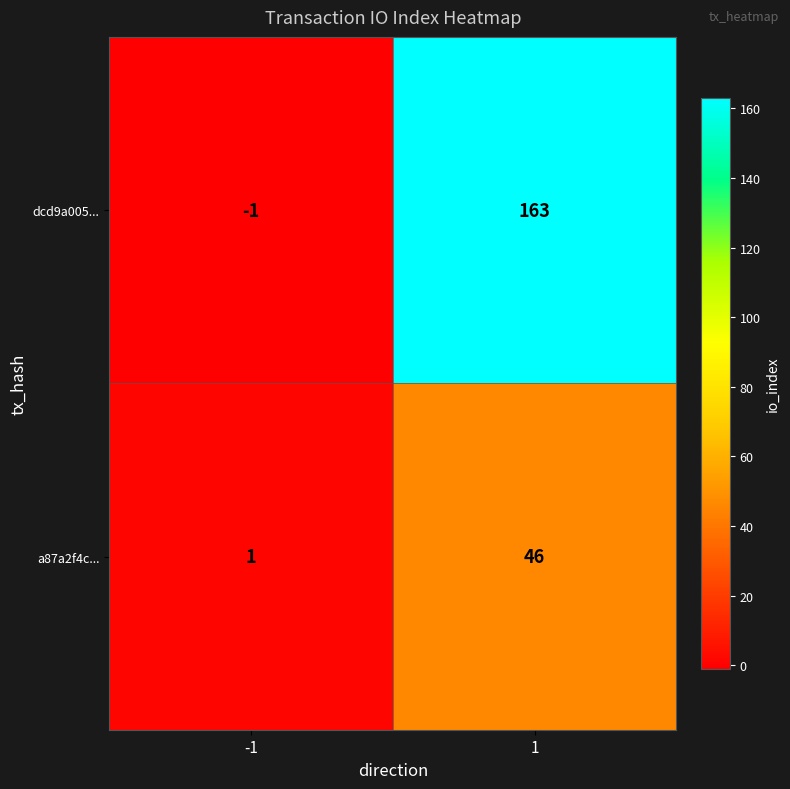

What is the maximum value shown in the chart?

163